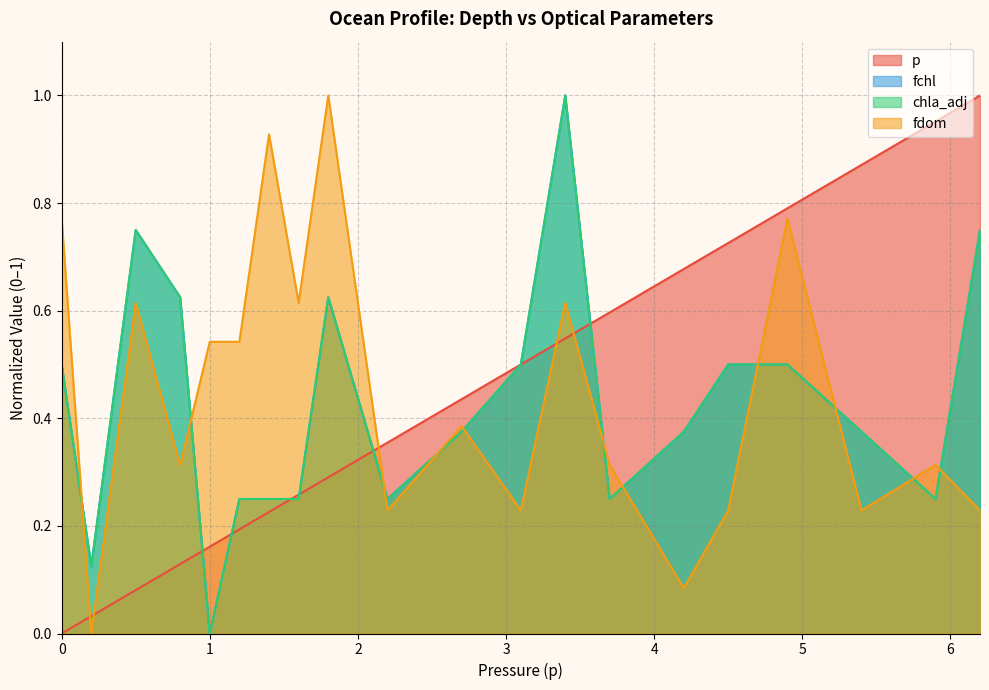

After their last crossing, which series has the higher values: fchl or p?

p